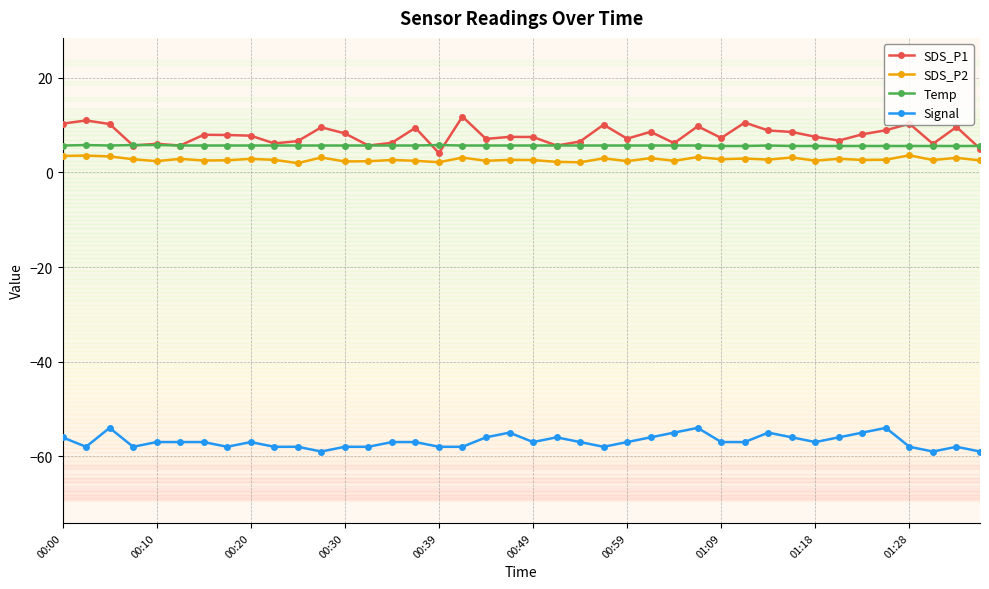

Count the number of categories in the chart.

40